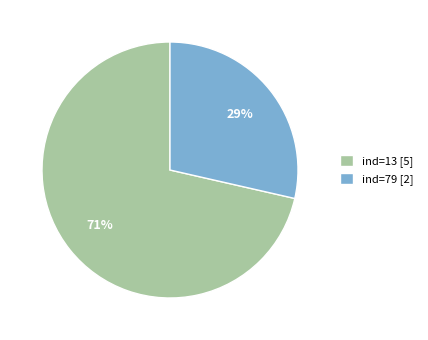

Is the sum of ind=13 [5] and ind=79 [2] greater than half?

Yes